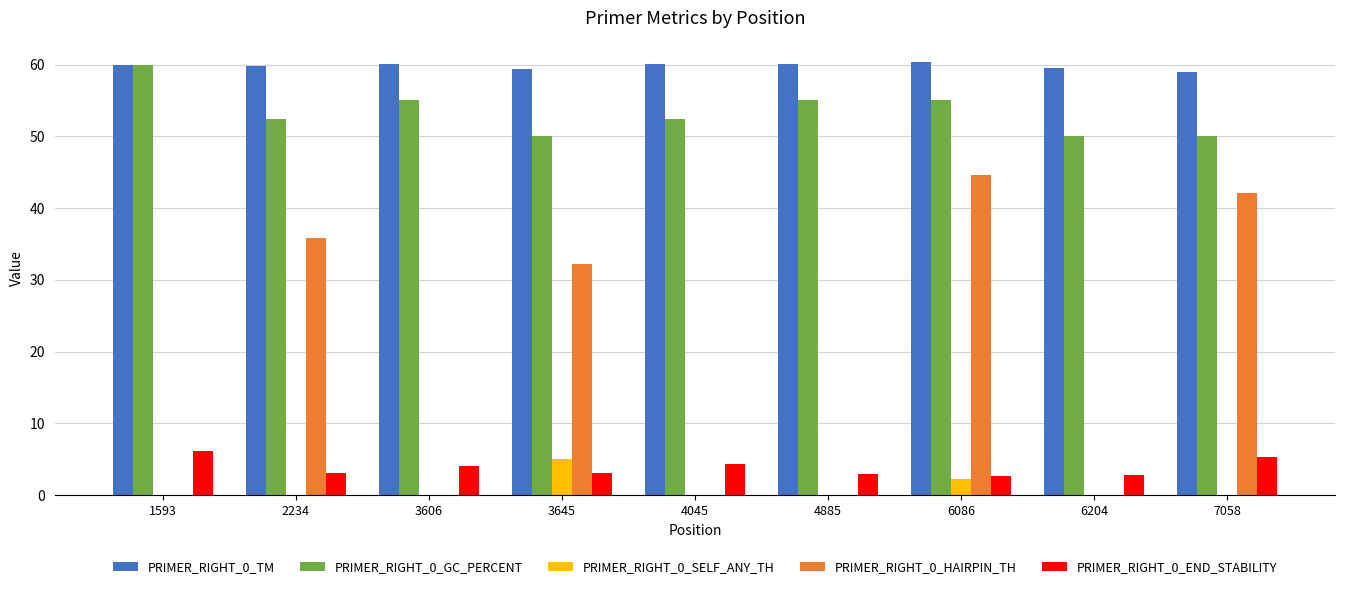

Which series changed the most between 1593 and 6086?

PRIMER_RIGHT_0_HAIRPIN_TH